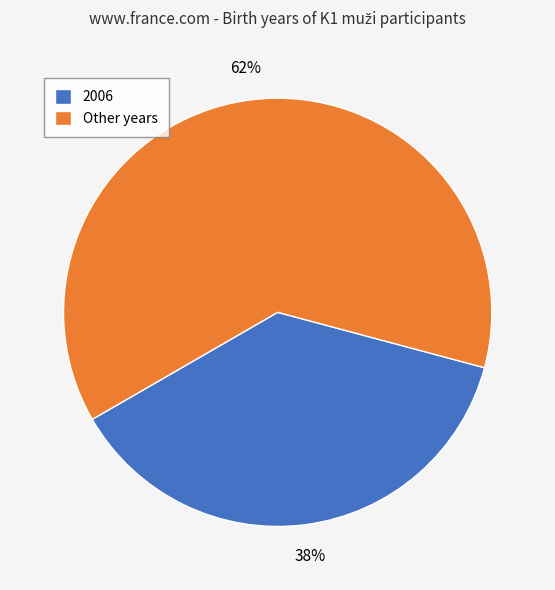

How many slices are in this pie chart?

2